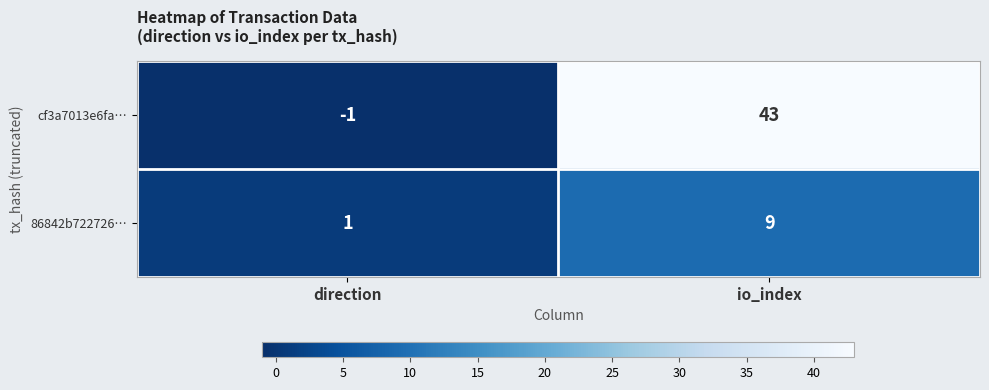

What is the spread (max minus min) of values at io_index?

34